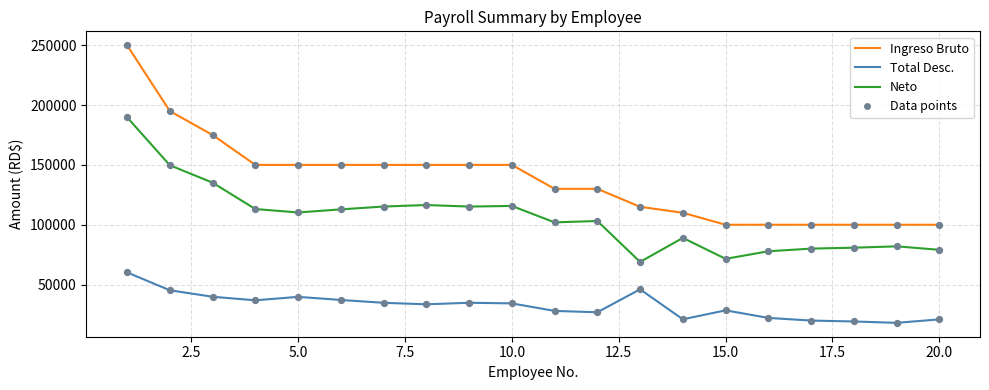

Which series has the largest total across all categories?

Ingreso Bruto